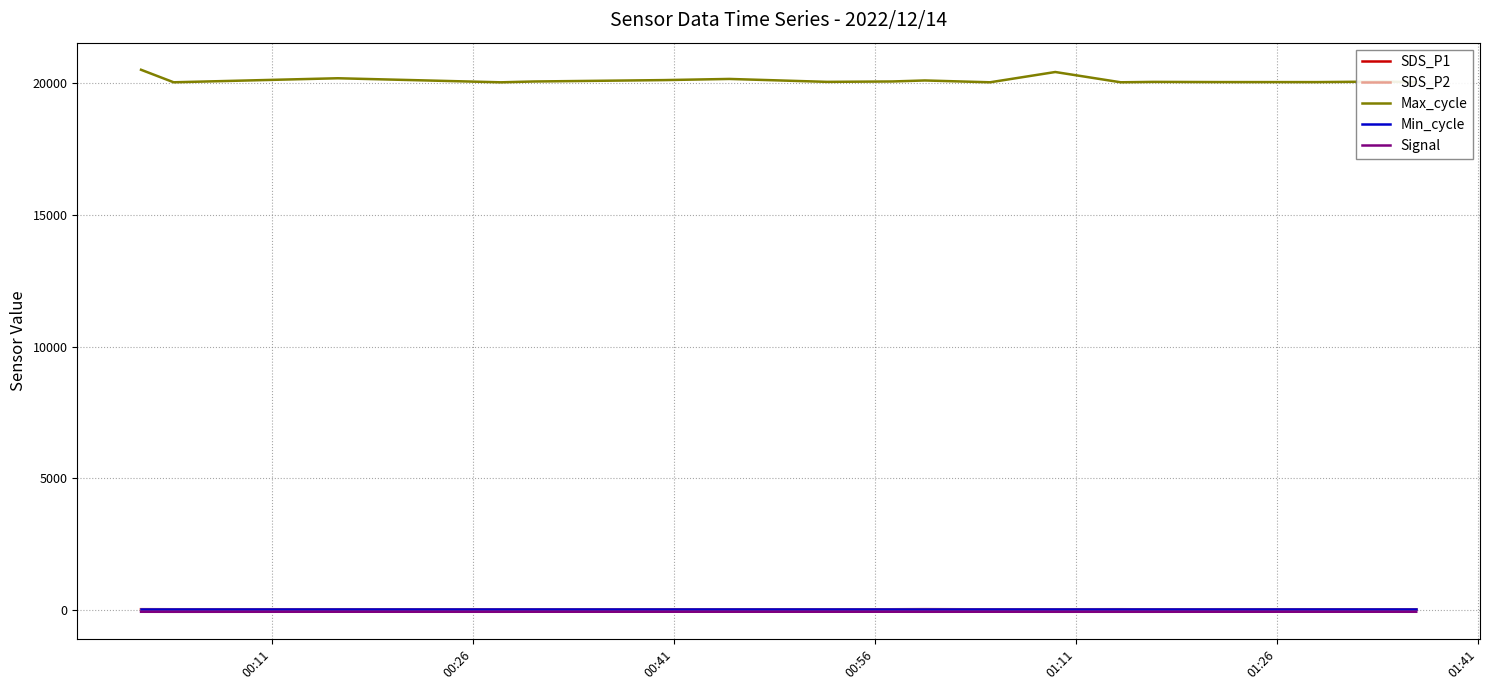

How many interior local valleys does the Signal series have?

3